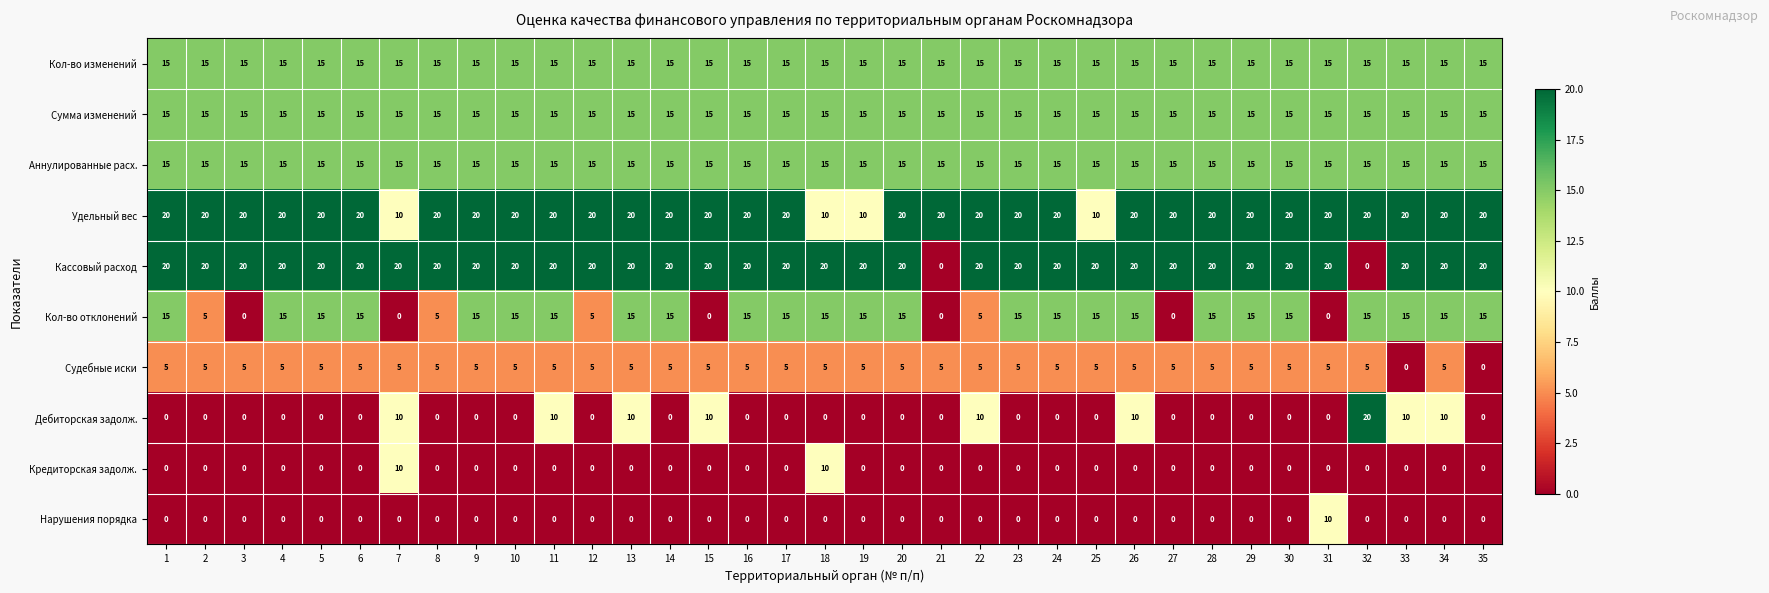

At how many categories does at least one series exceed 13?

35